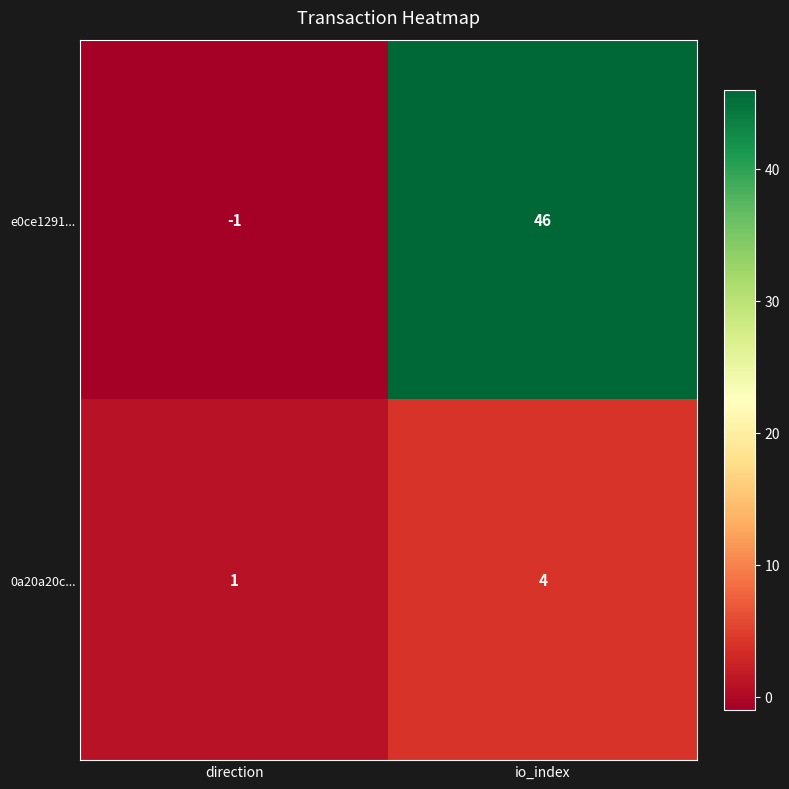

What is the sum of the e0ce1291... values at direction and io_index?

45